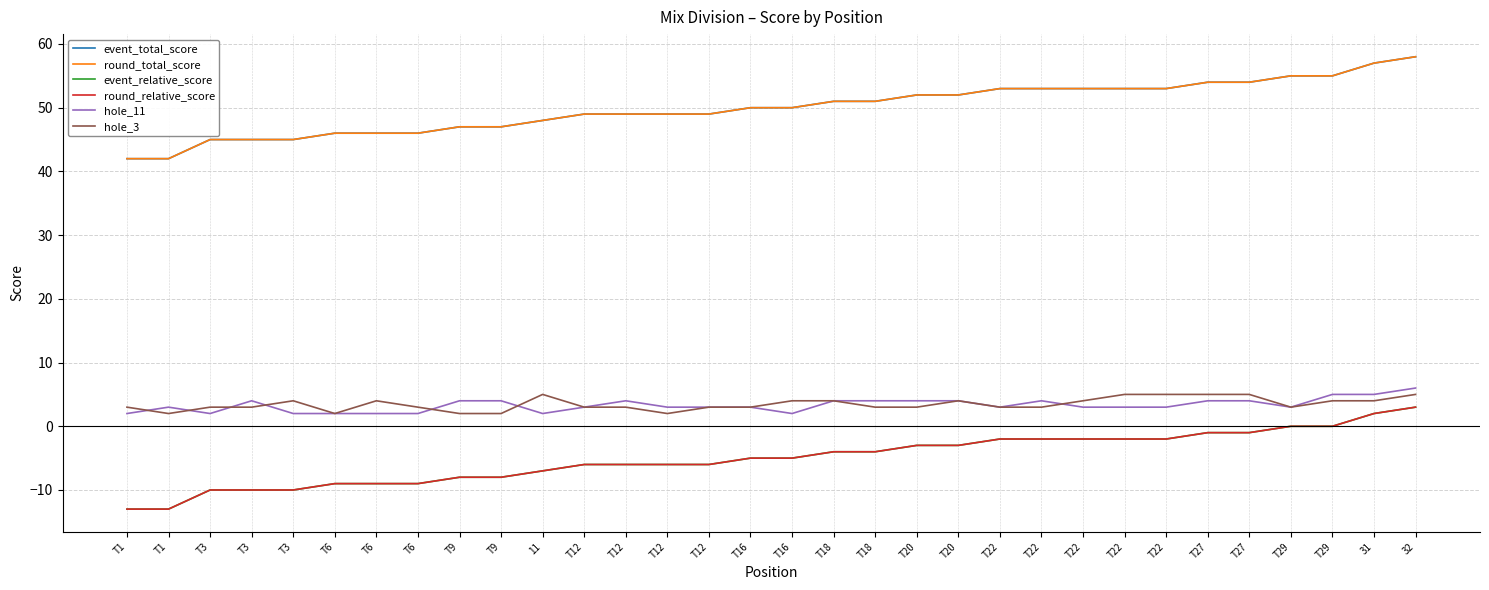

Reading right to left, extract all data points from this chart.

event_total_score: 32=58	31=57	T29=55	T29=55	T27=54	T27=54	T22=53	T22=53	T22=53	T22=53	T22=53	T20=52	T20=52	T18=51	T18=51	T16=50	T16=50	T12=49	T12=49	T12=49	T12=49	11=48	T9=47	T9=47	T6=46	T6=46	T6=46	T3=45	T3=45	T3=45	T1=42	T1=42
round_total_score: 32=58	31=57	T29=55	T29=55	T27=54	T27=54	T22=53	T22=53	T22=53	T22=53	T22=53	T20=52	T20=52	T18=51	T18=51	T16=50	T16=50	T12=49	T12=49	T12=49	T12=49	11=48	T9=47	T9=47	T6=46	T6=46	T6=46	T3=45	T3=45	T3=45	T1=42	T1=42
event_relative_score: 32=3	31=2	T29=0	T29=0	T27=-1	T27=-1	T22=-2	T22=-2	T22=-2	T22=-2	T22=-2	T20=-3	T20=-3	T18=-4	T18=-4	T16=-5	T16=-5	T12=-6	T12=-6	T12=-6	T12=-6	11=-7	T9=-8	T9=-8	T6=-9	T6=-9	T6=-9	T3=-10	T3=-10	T3=-10	T1=-13	T1=-13
round_relative_score: 32=3	31=2	T29=0	T29=0	T27=-1	T27=-1	T22=-2	T22=-2	T22=-2	T22=-2	T22=-2	T20=-3	T20=-3	T18=-4	T18=-4	T16=-5	T16=-5	T12=-6	T12=-6	T12=-6	T12=-6	11=-7	T9=-8	T9=-8	T6=-9	T6=-9	T6=-9	T3=-10	T3=-10	T3=-10	T1=-13	T1=-13
hole_11: 32=6	31=5	T29=5	T29=3	T27=4	T27=4	T22=3	T22=3	T22=3	T22=4	T22=3	T20=4	T20=4	T18=4	T18=4	T16=2	T16=3	T12=3	T12=3	T12=4	T12=3	11=2	T9=4	T9=4	T6=2	T6=2	T6=2	T3=2	T3=4	T3=2	T1=3	T1=2
hole_3: 32=5	31=4	T29=4	T29=3	T27=5	T27=5	T22=5	T22=5	T22=4	T22=3	T22=3	T20=4	T20=3	T18=3	T18=4	T16=4	T16=3	T12=3	T12=2	T12=3	T12=3	11=5	T9=2	T9=2	T6=3	T6=4	T6=2	T3=4	T3=3	T3=3	T1=2	T1=3